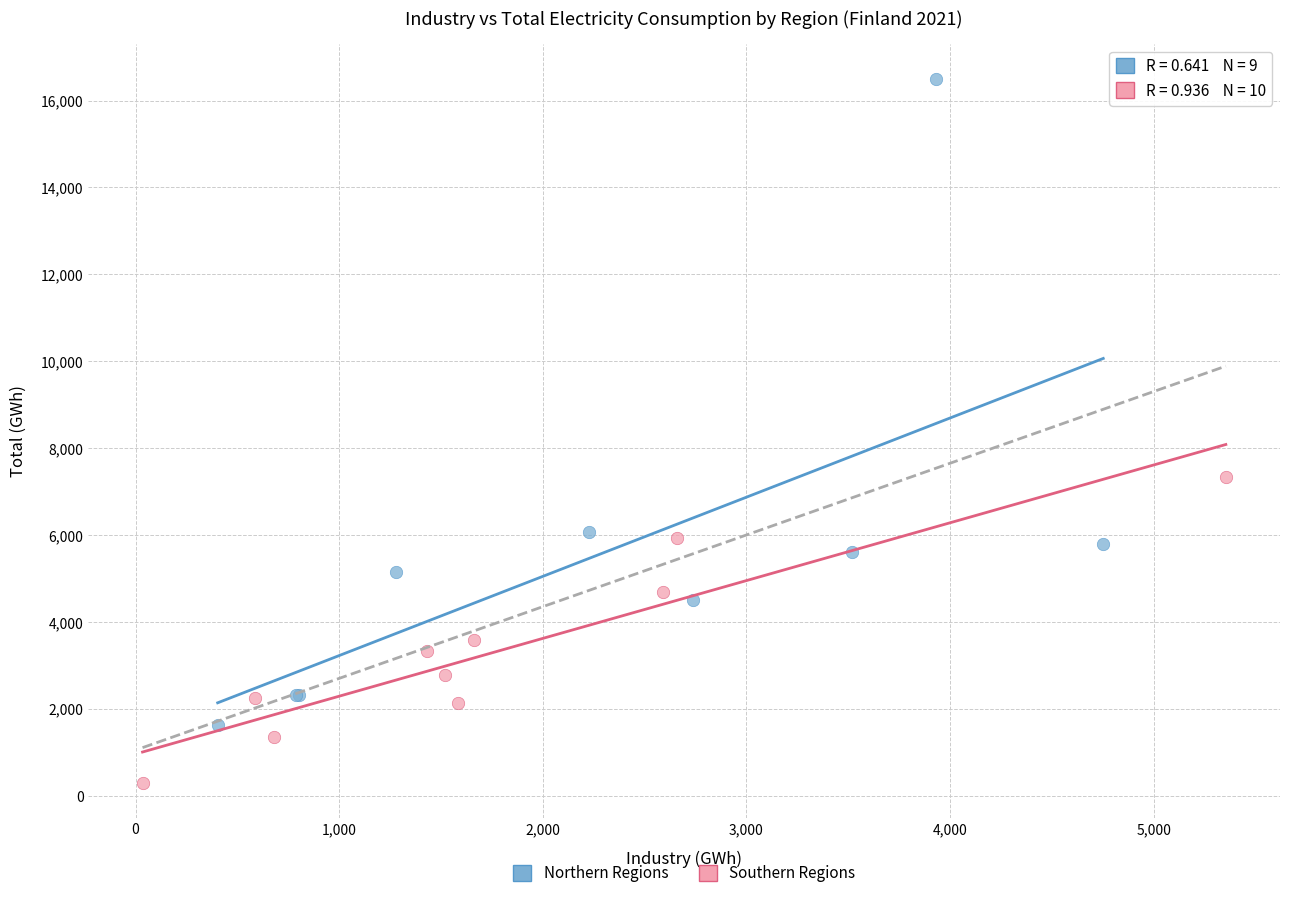

What are all the series names shown in the legend?

Northern Regions, Southern Regions